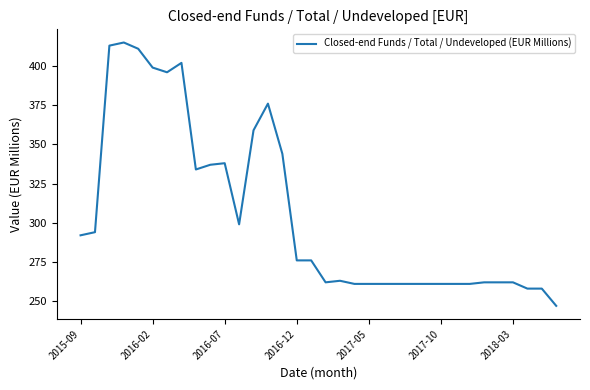

What is the smallest value displayed?

247